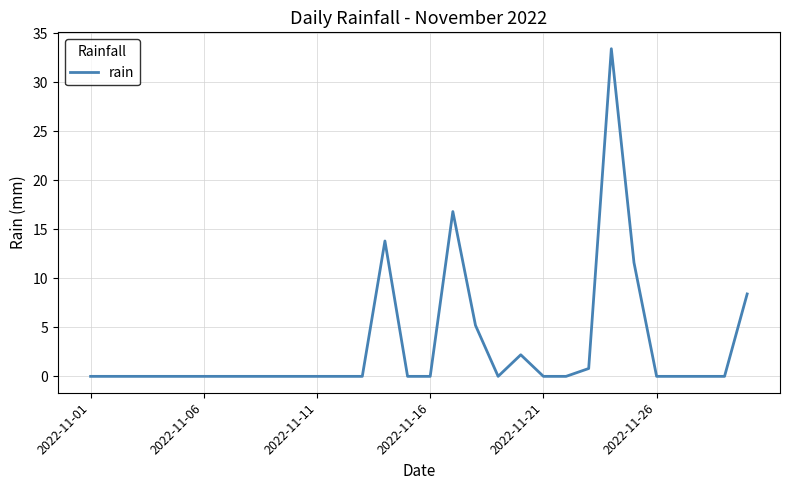

What is the greatest value displayed?

33.4